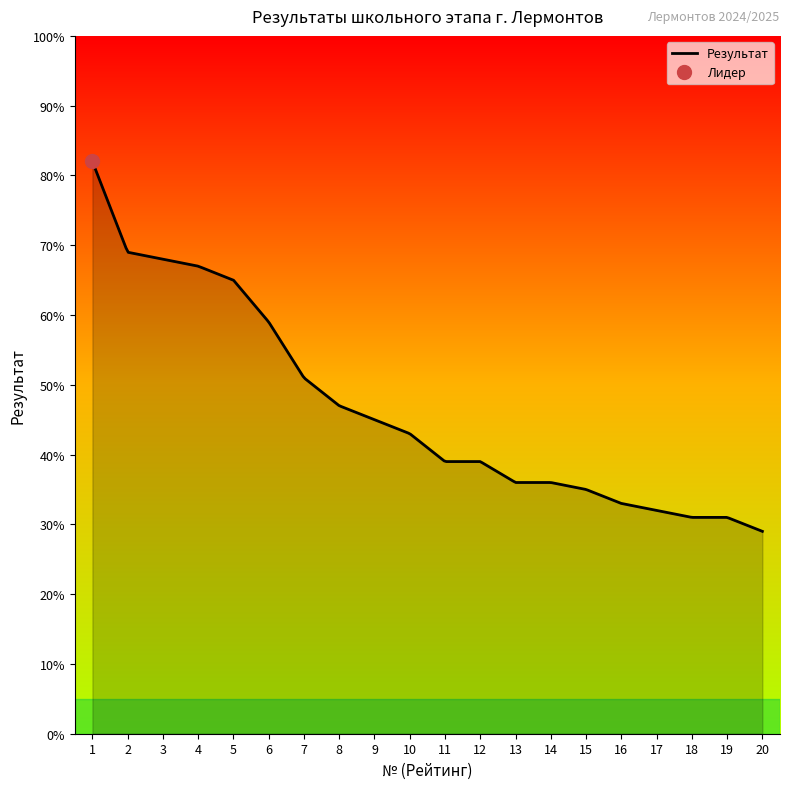

At which label is the value closest to 55?

6